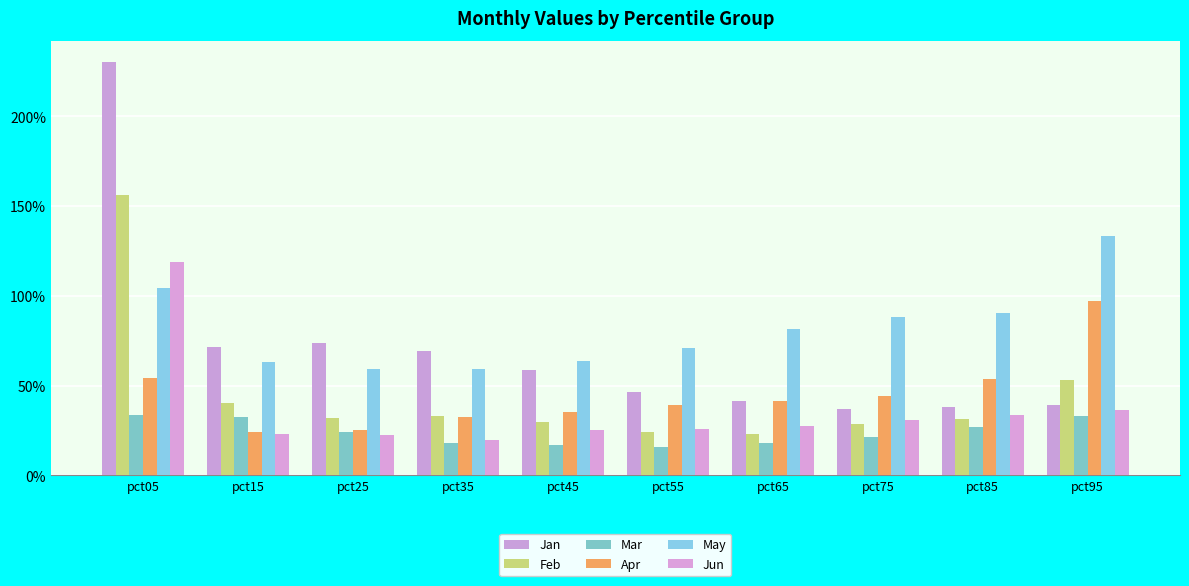

Does the chart contain stacked bars?

No